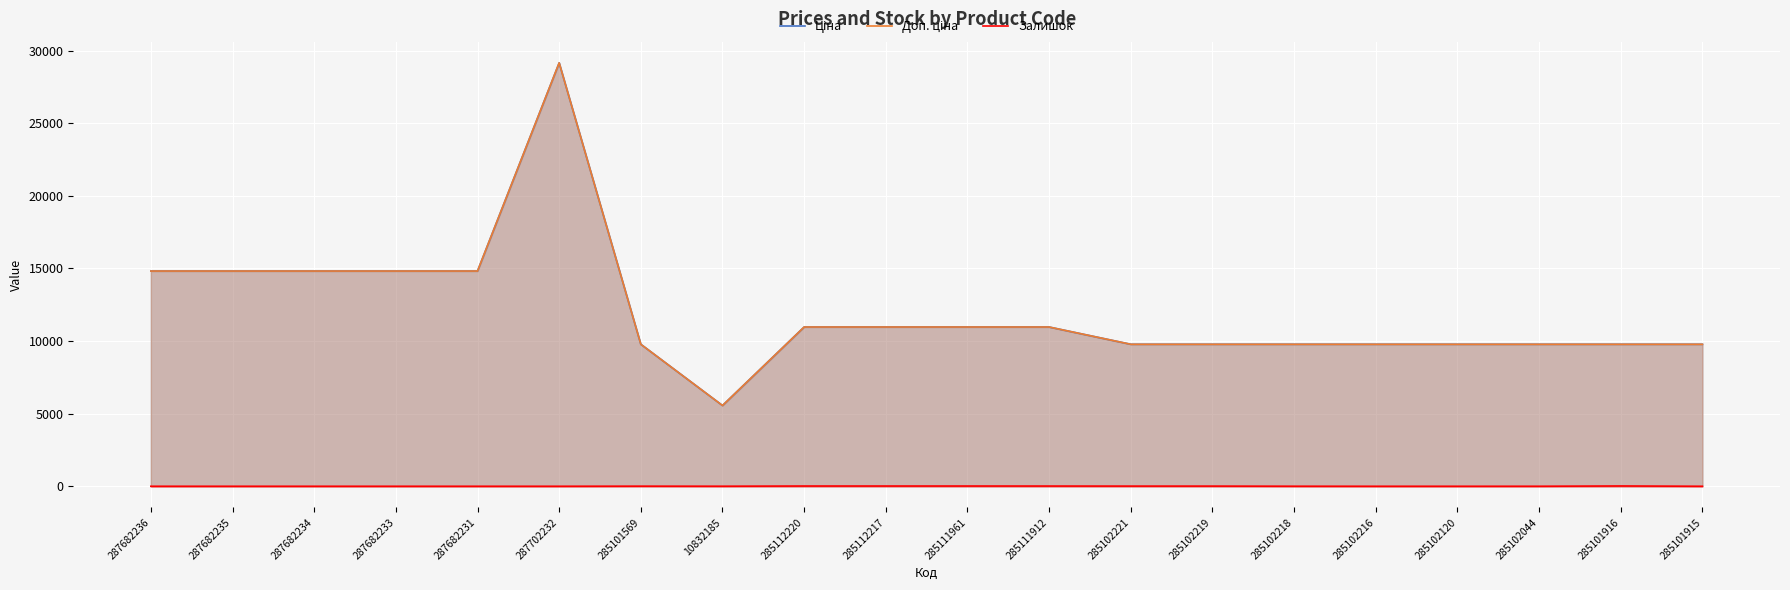

What is the label of the 20th point from the left?

285101915